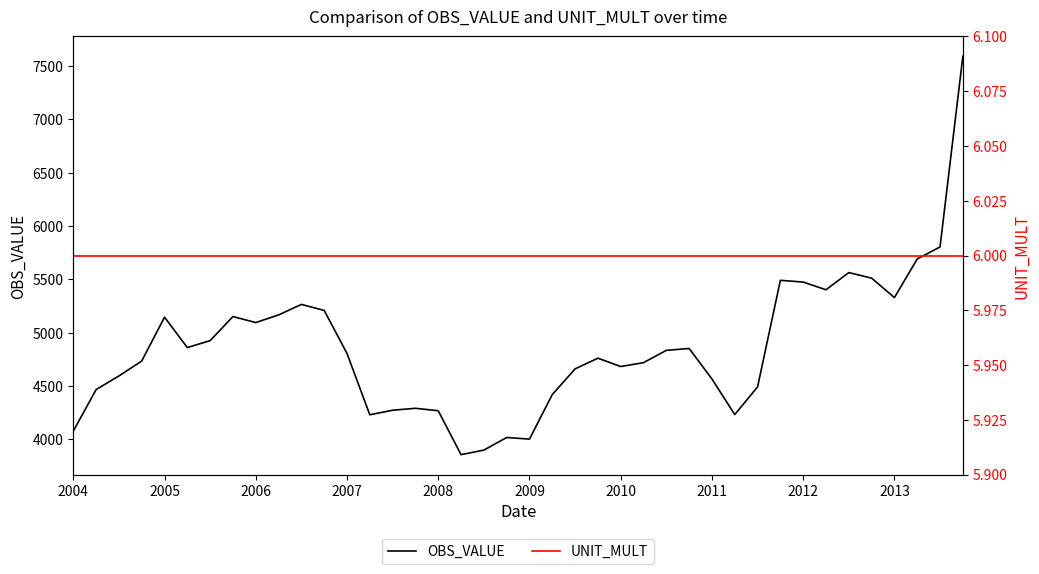

The value of UNIT_MULT at 34 is 6.0. True or false?

True